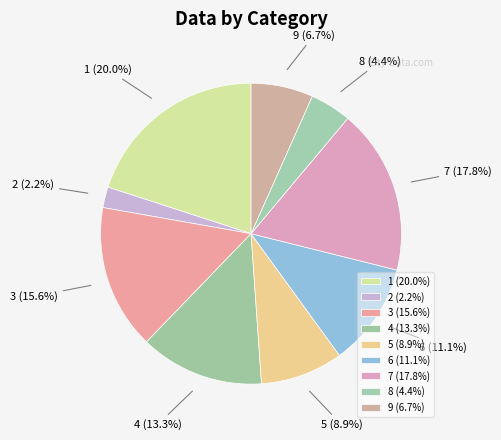

True or false: 1 accounts for 27% of the total.

False